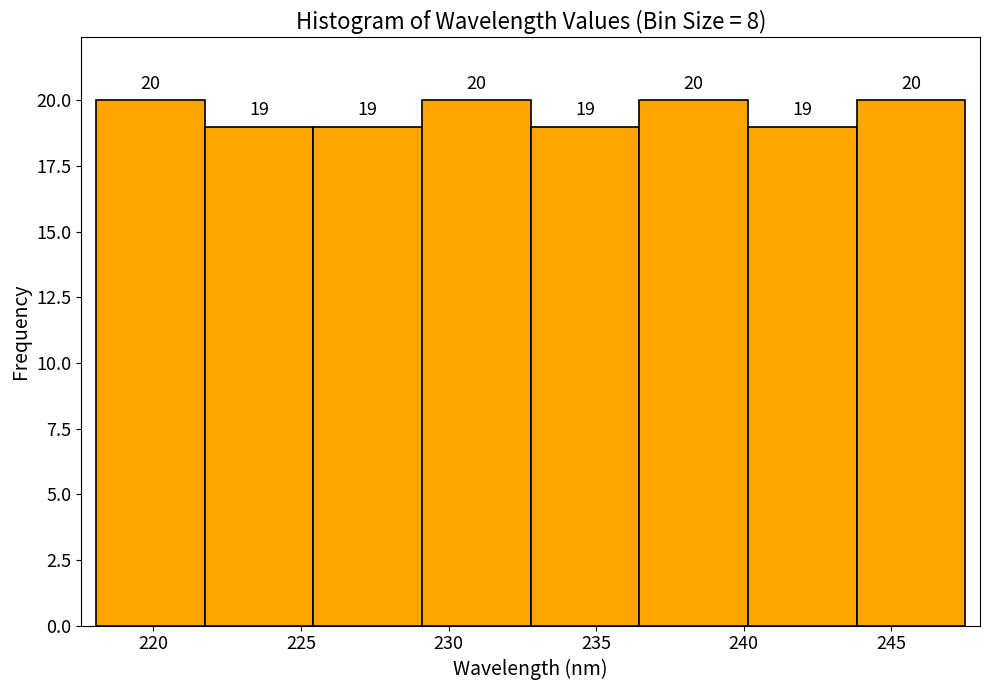

Reading left to right, transcribe this chart: for each bar, give the range it covers on the x-axis and its height. The bar edges are not printed on the chart, so give them approximately, as read against the axis.

218.0 to 221.5: 20
221.5 to 225.5: 19
225.5 to 229.0: 19
229.0 to 233.0: 20
233.0 to 236.5: 19
236.5 to 240.0: 20
240.0 to 244.0: 19
244.0 to 247.5: 20